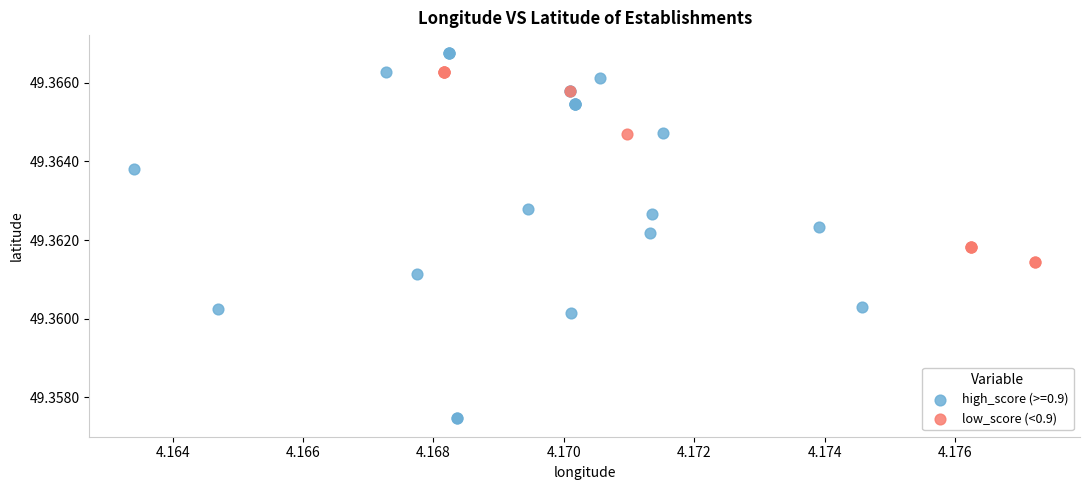

Which series contains the lowest Y value?

high_score (>=0.9)